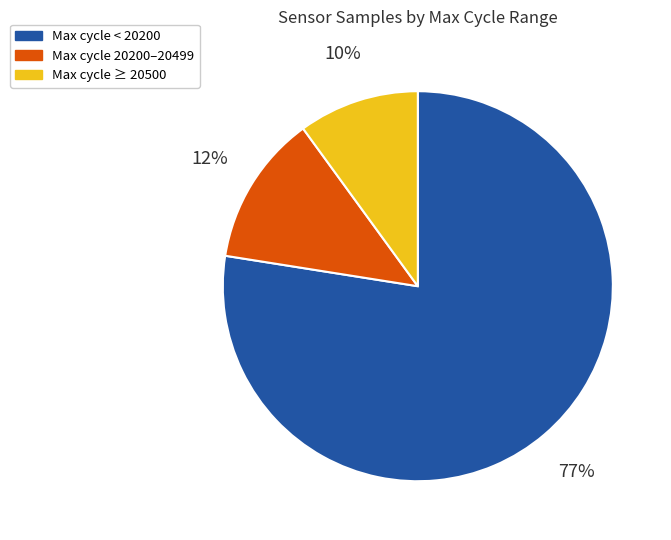

Rank the categories by value from highest to lowest.

Max cycle < 20200, Max cycle 20200–20499, Max cycle ≥ 20500